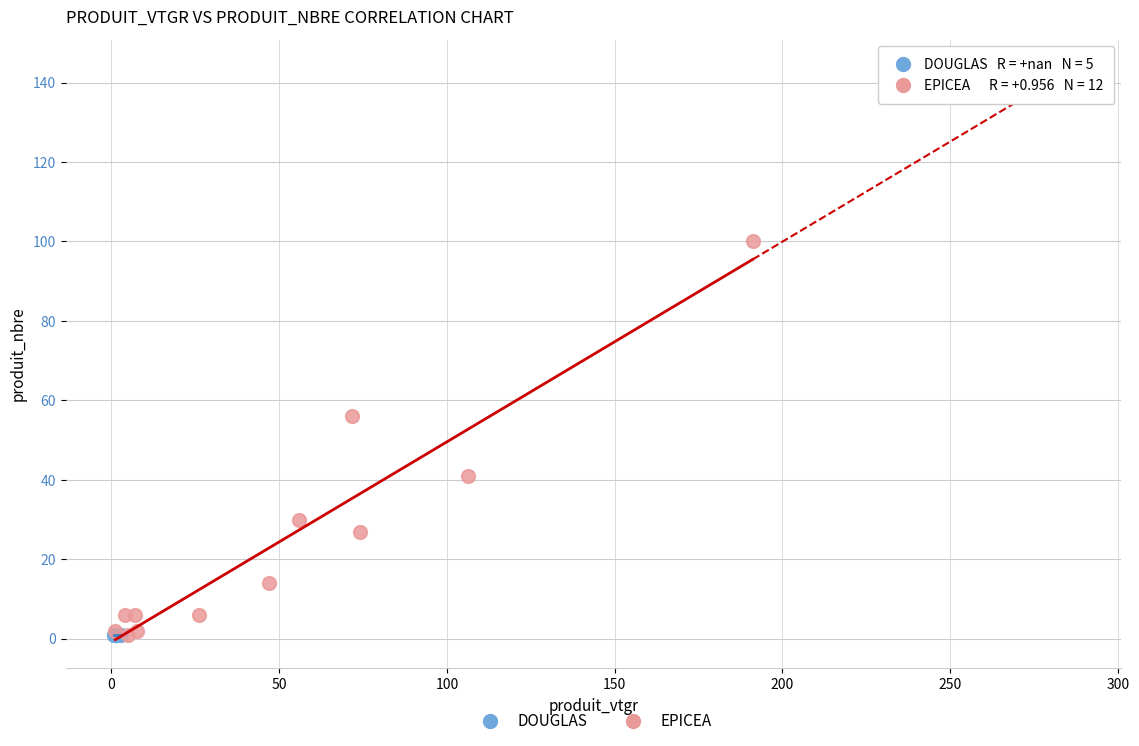

Which series reaches the maximum Y coordinate?

EPICEA